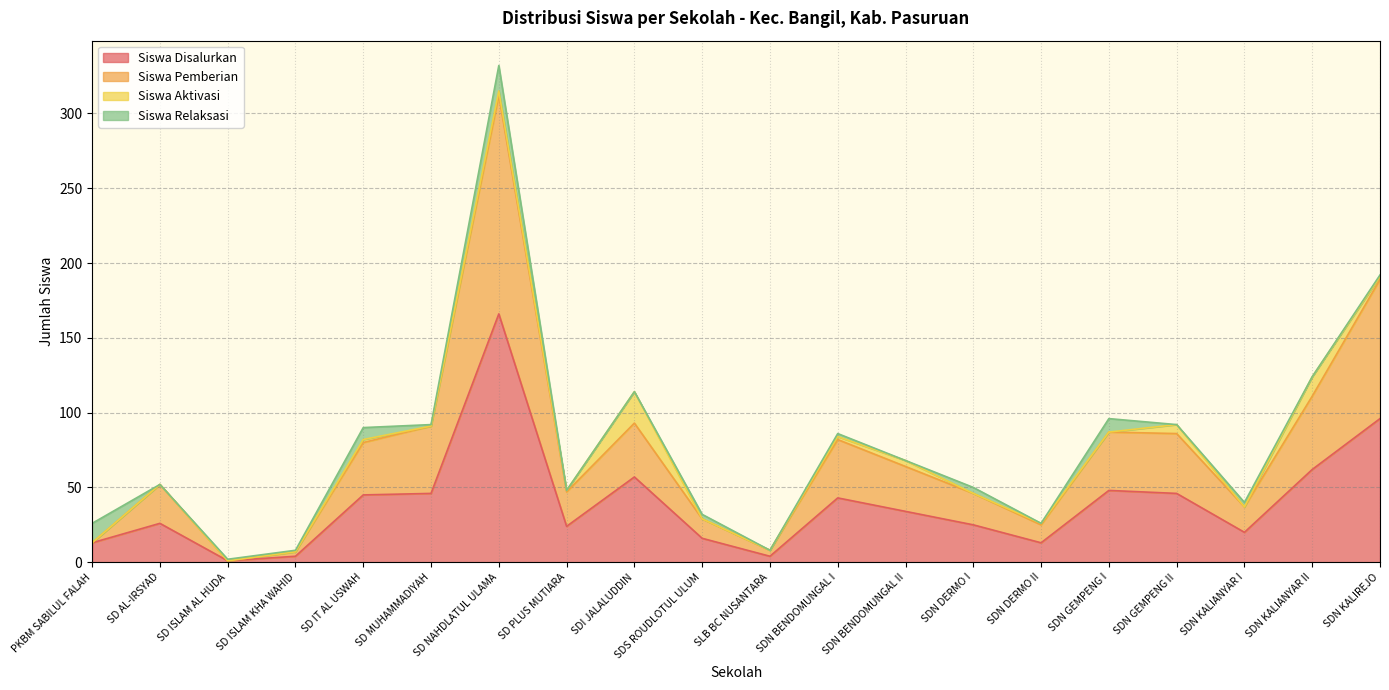

What is the difference between the second highest and second lowest values in the Siswa Disalurkan series?

92